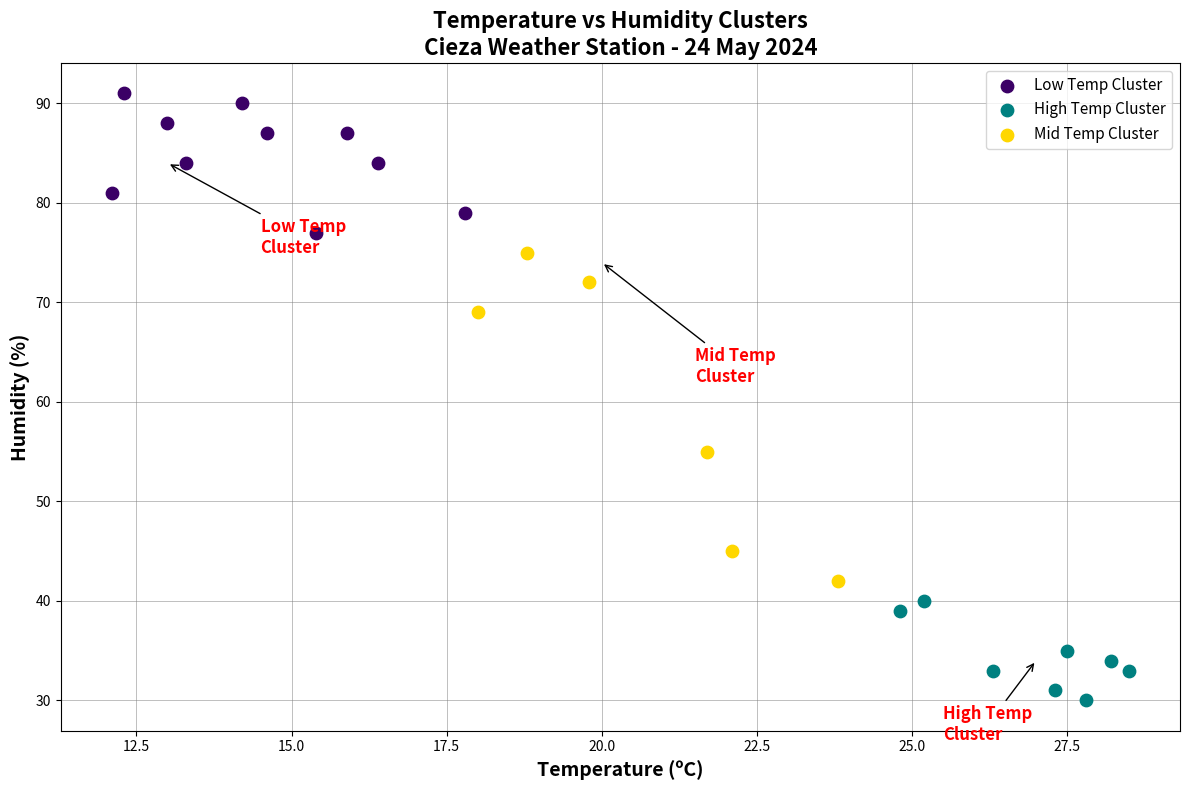

Which series has the widest spread of Y values?

Mid Temp Cluster